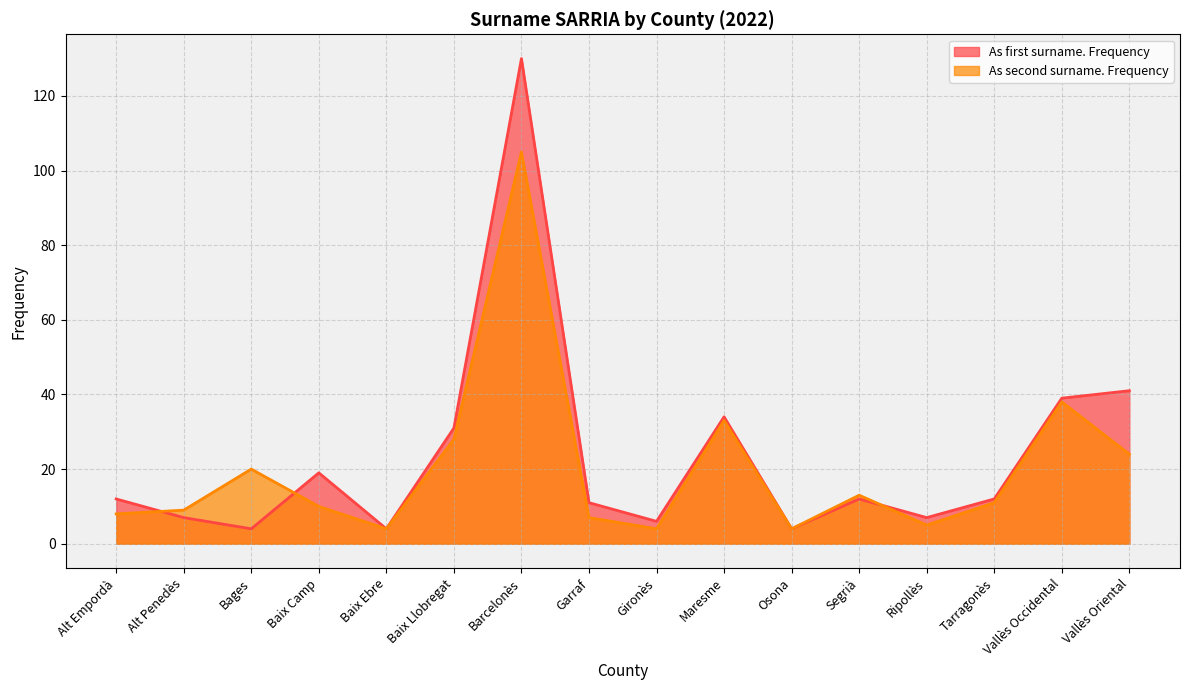

Reading left to right, list all the values displayed in this chart.

As first surname. Frequency: 12	7	4	19	4	31	130	11	6	34	4	12	7	12	39	41
As second surname. Frequency: 8	9	20	10	4	28	105	7	4	33	4	13	5	11	38	24